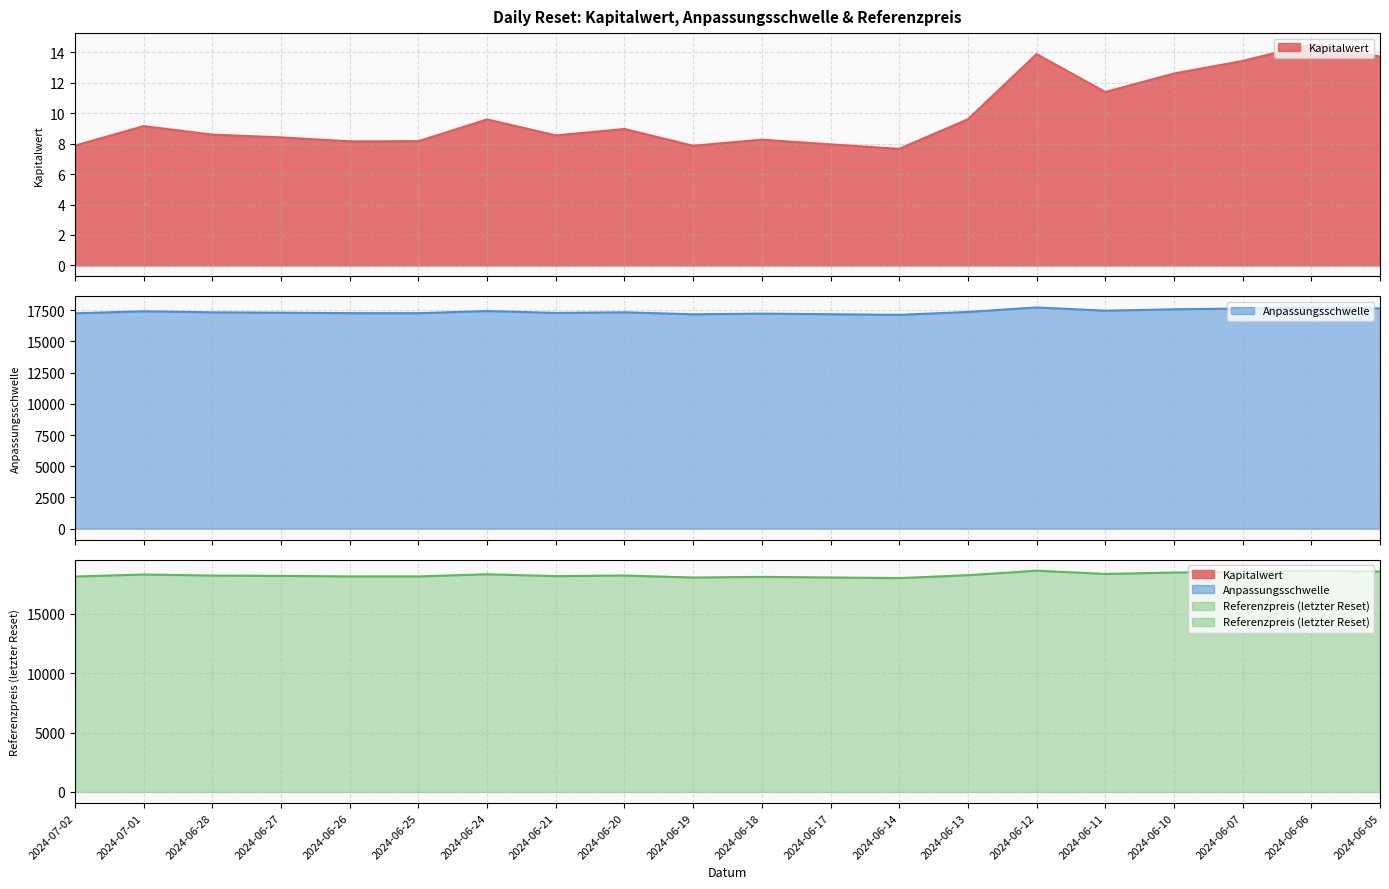

Which series has the largest range (max minus min)?

Referenzpreis (letzter Reset)